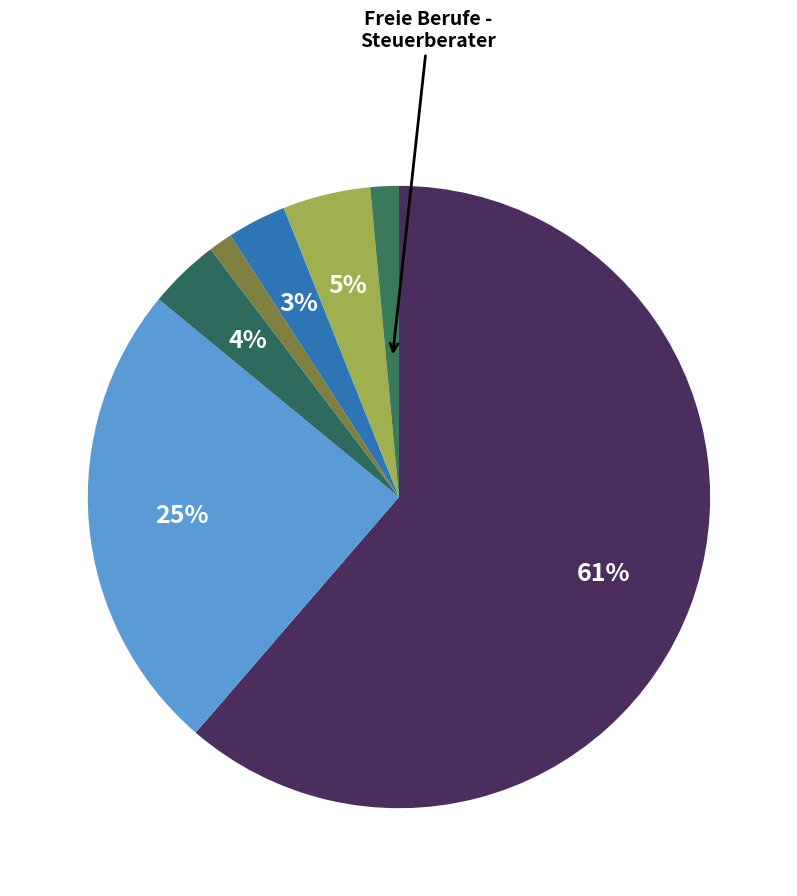

To the nearest percent, what is the average slice percentage?

14%